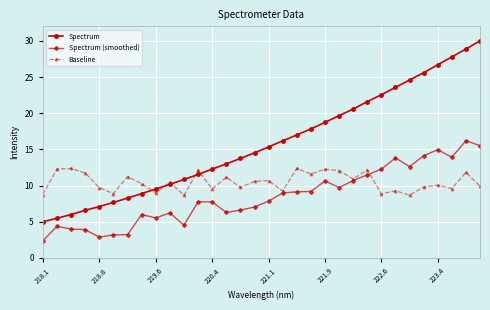

What is the value of the Spectrum (smoothed) point at the 32nd from the left?

15.5